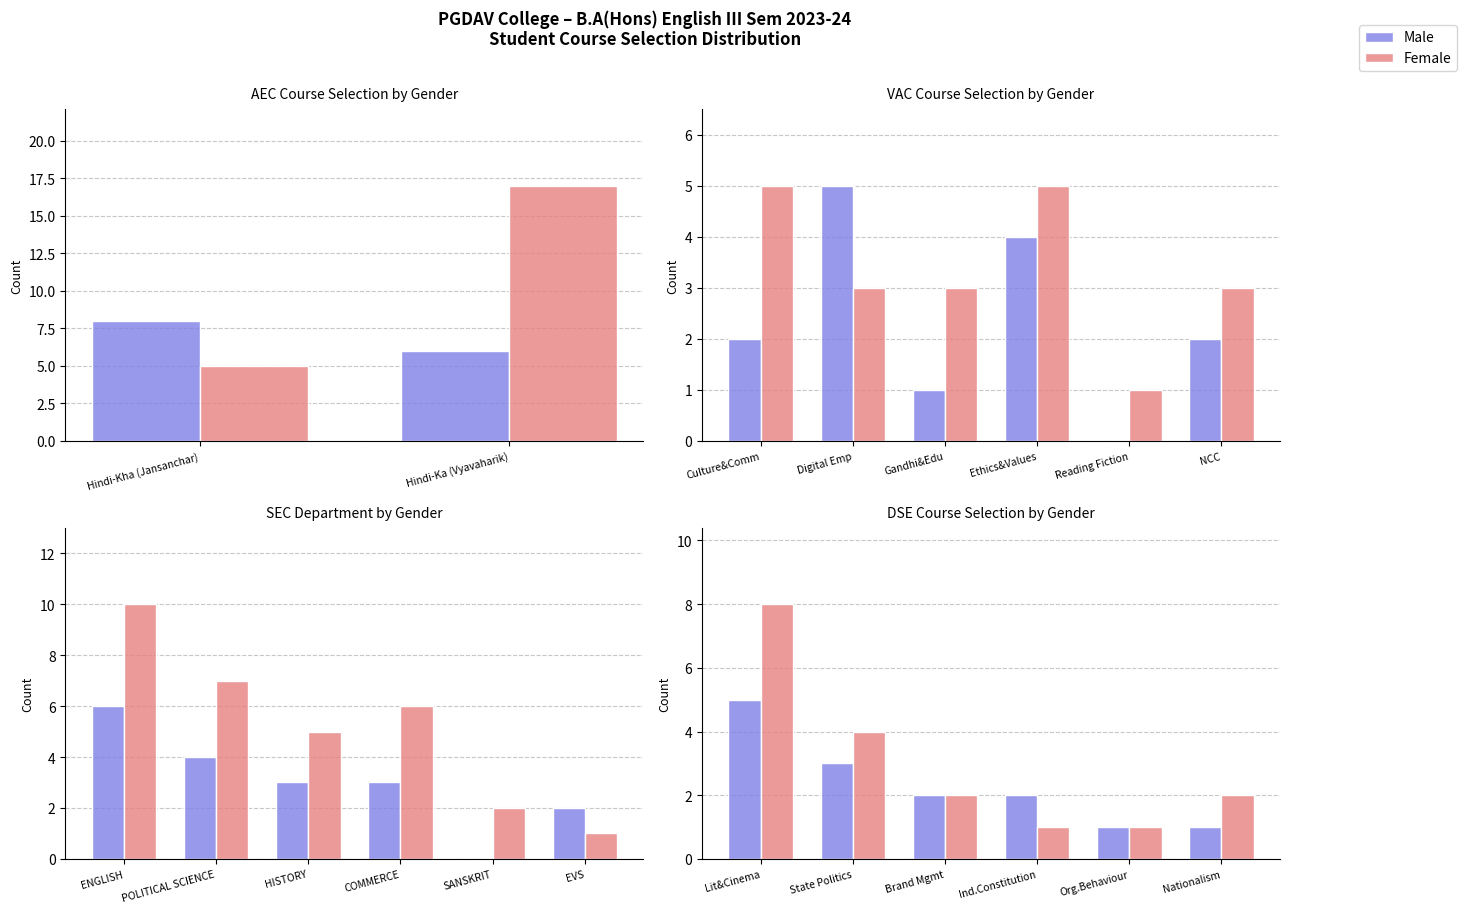

At how many categories does at least one series exceed 4?

1